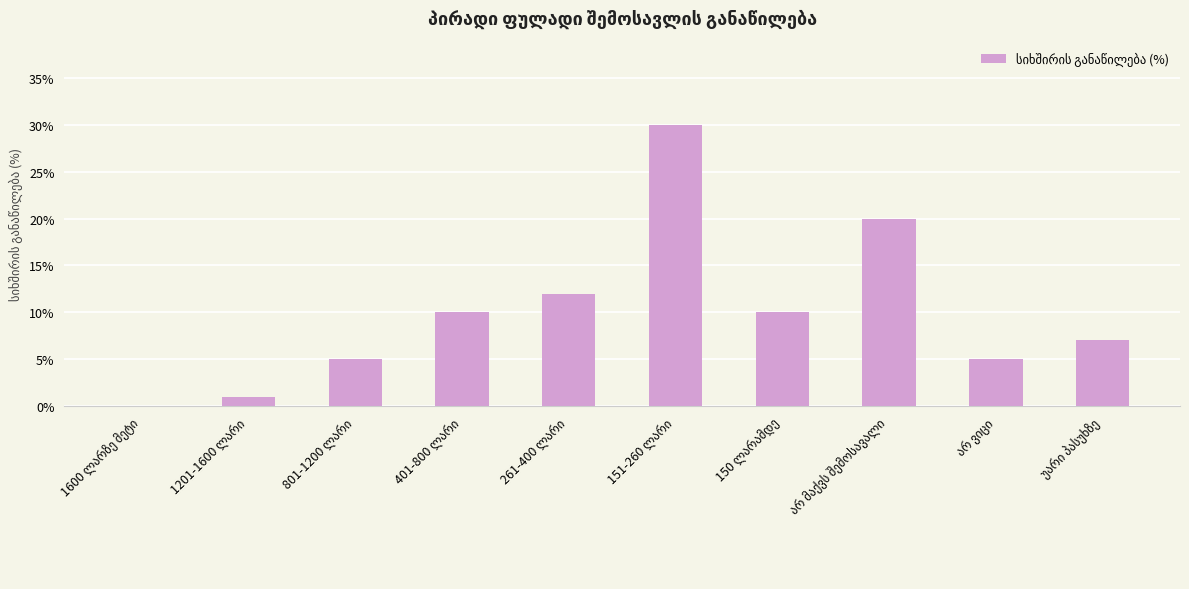

What is the sum of all values?

100